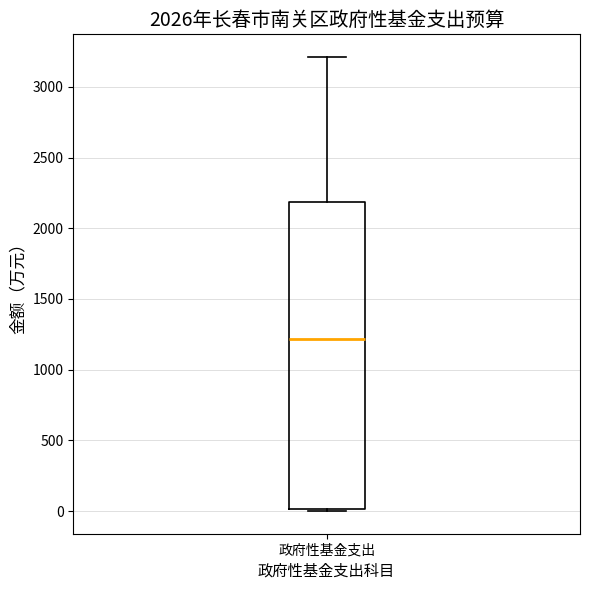

Transcribe this box plot: give where the median line is, the range the box spans, and where the two whiskers end, as read against the y-axis. The values are not printed on the chart, so give them approximately, as read against the axis.

median 1200, box 0 to 2200, whiskers 0 to 3200